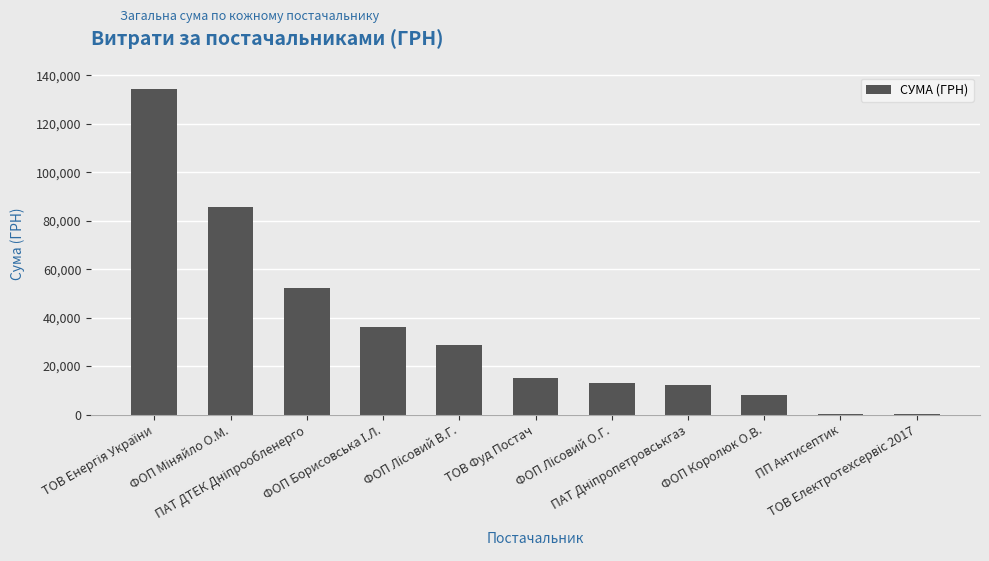

What is the maximum value shown in the chart?

134362.3